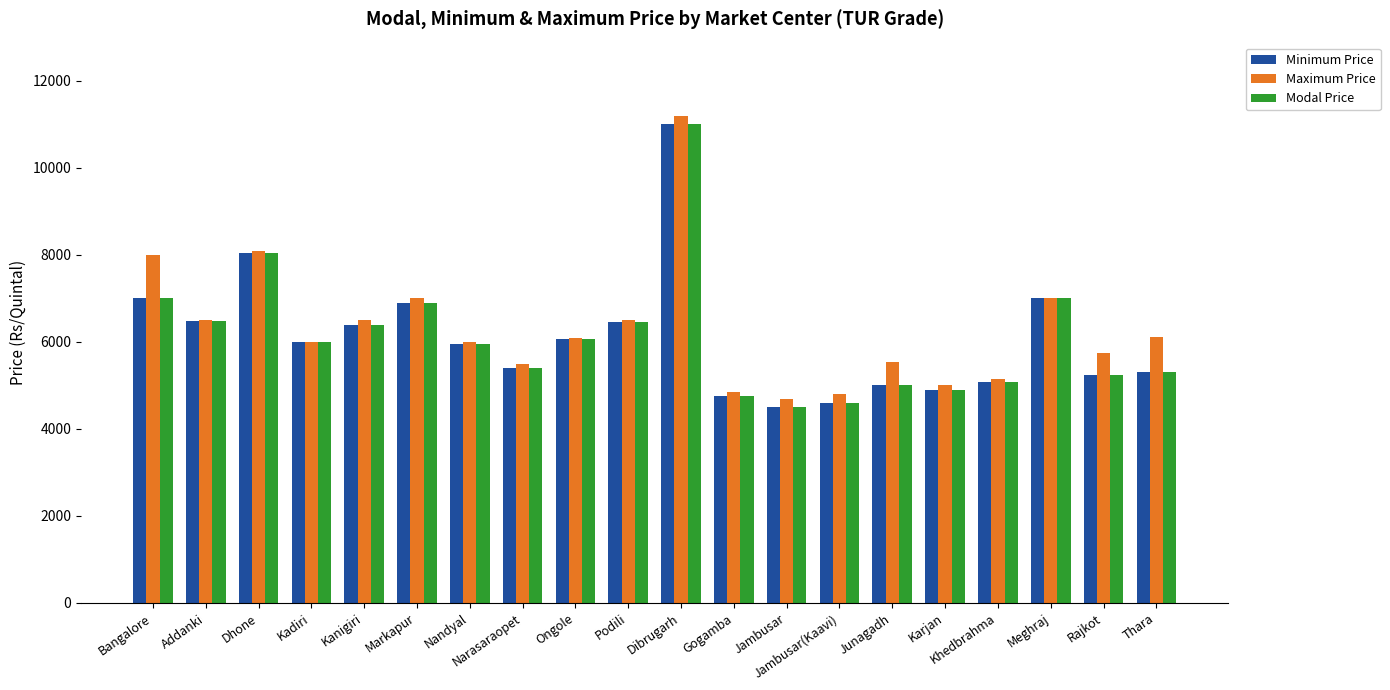

What is the difference between the highest and lowest values at Rajkot?

500